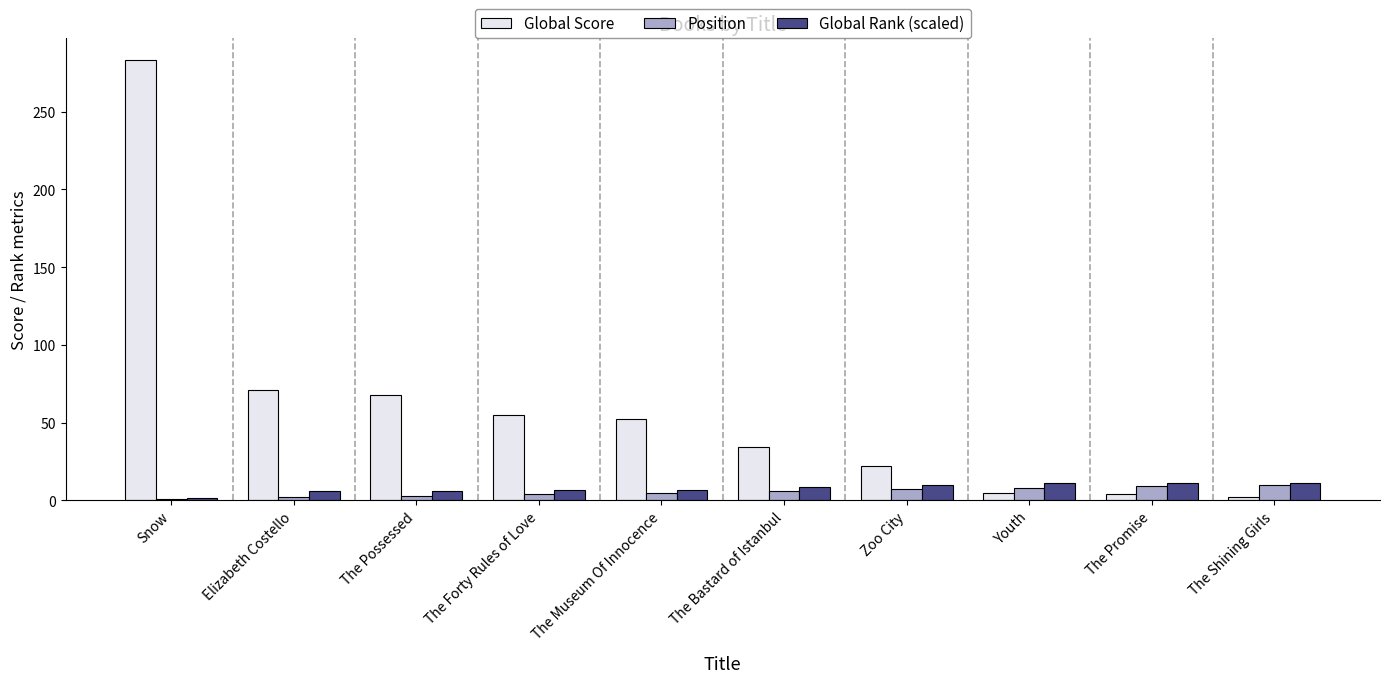

The Global Rank (scaled) series shows 8.6 at The Bastard of Istanbul. True or false?

True